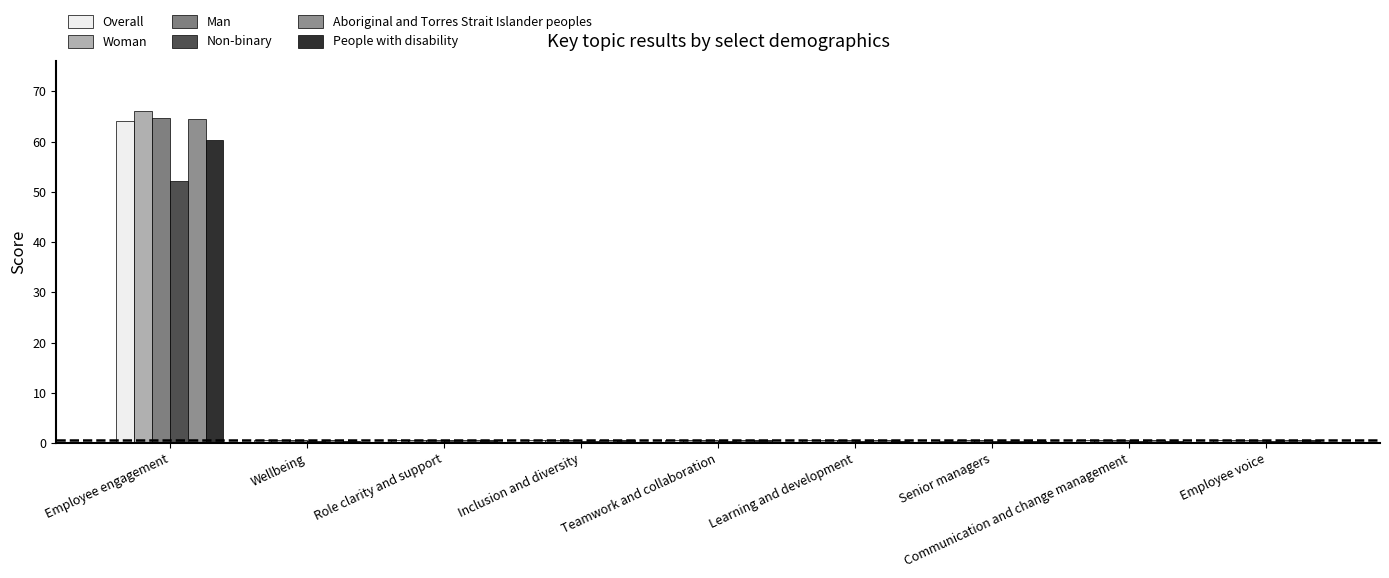

Rank the series at Role clarity and support from highest to lowest value.

Woman, Man, Aboriginal and Torres Strait Islander peoples, Overall, People with disability, Non-binary